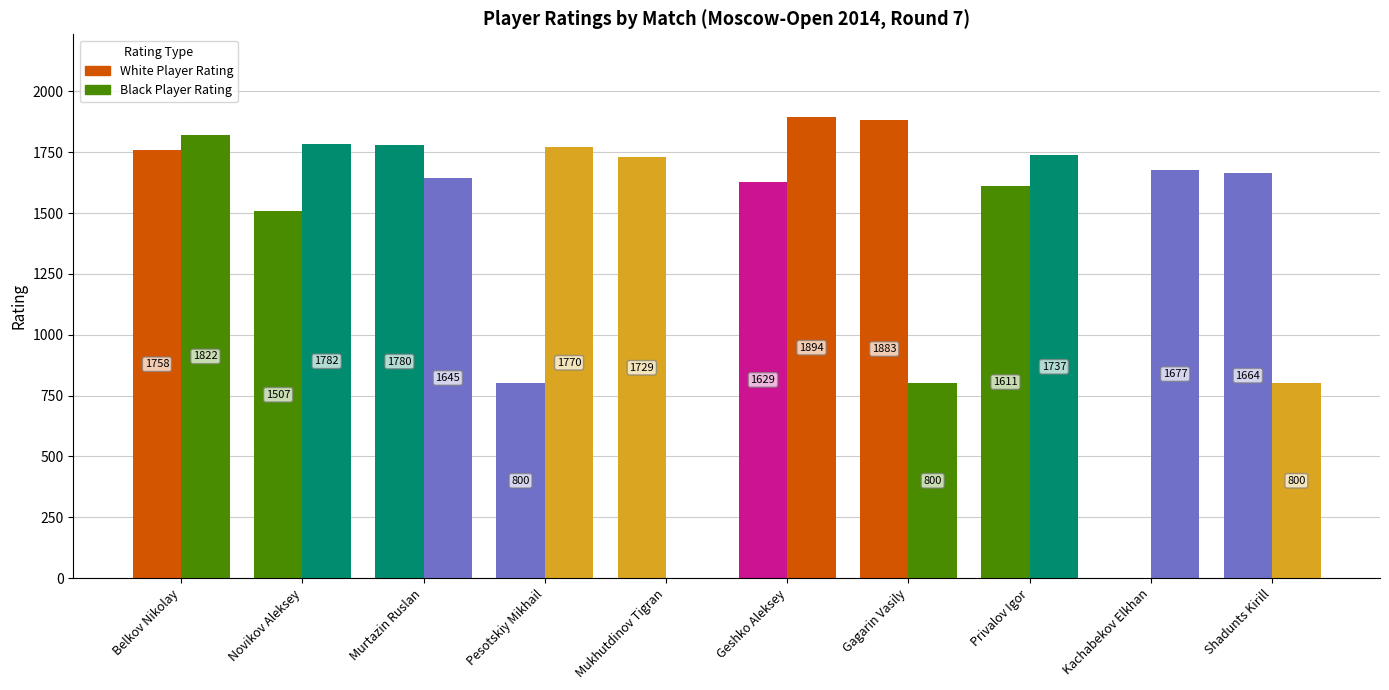

Are the bars horizontal?

No